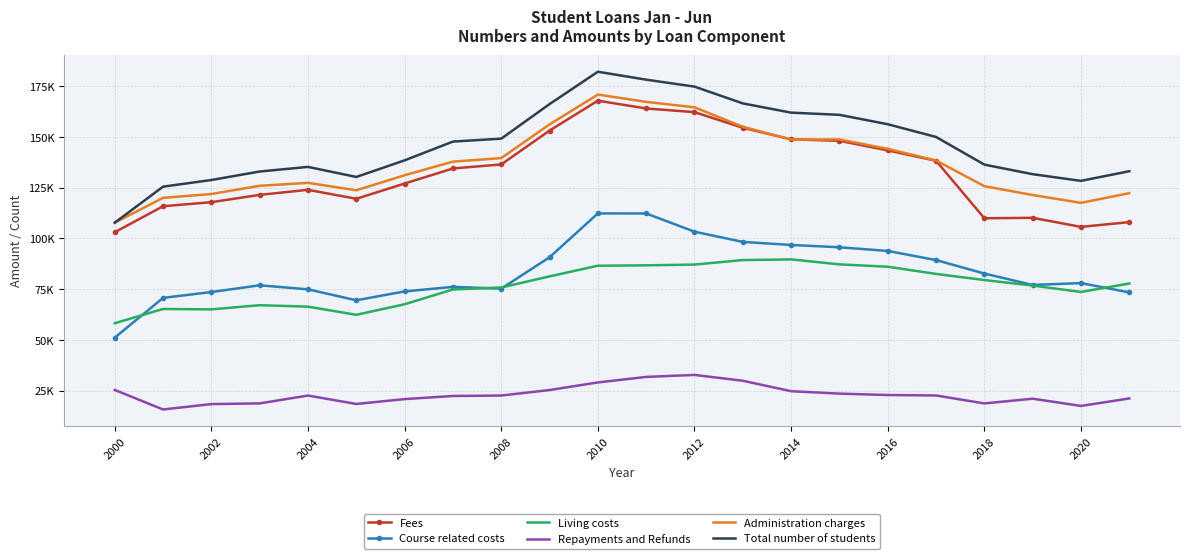

True or false: Course related costs and Fees intersect in this chart.

False